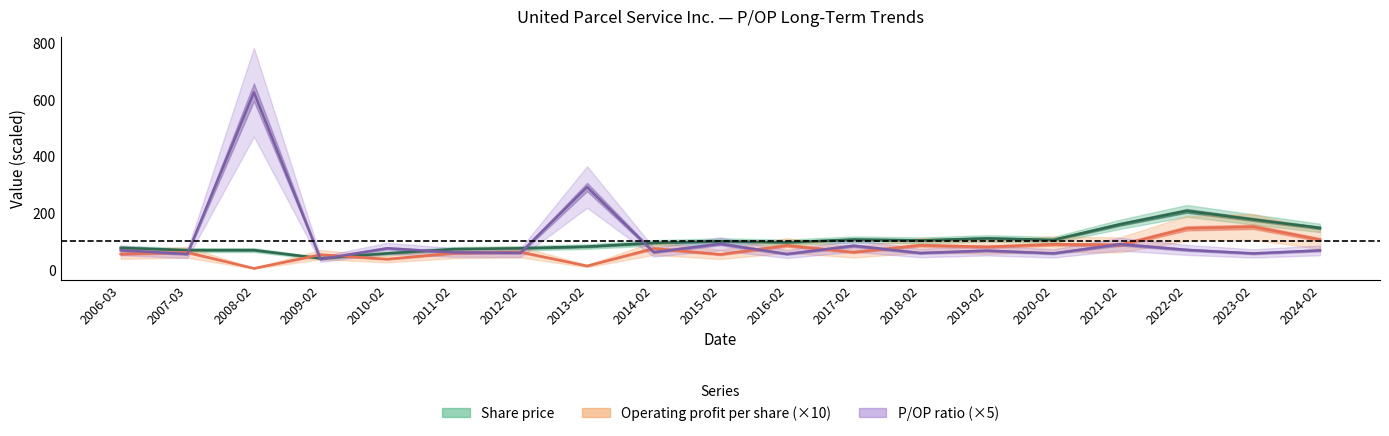

Which category has the highest value across all series?

2008-02